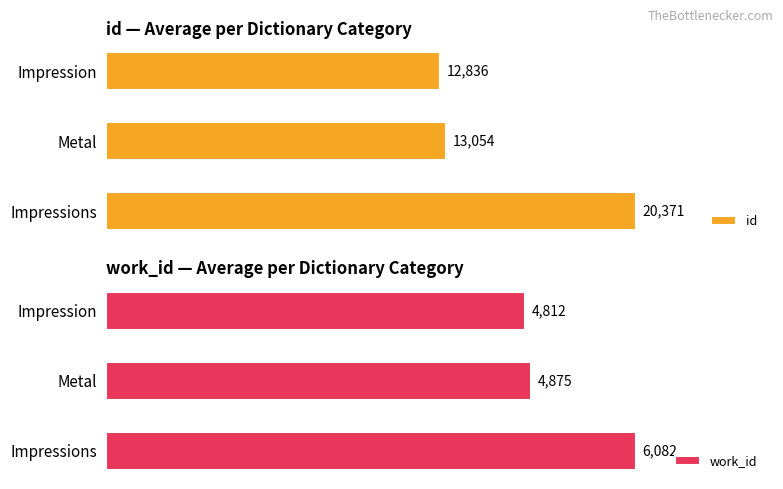

List the labels in order of id value, largest first.

2, 1, 0